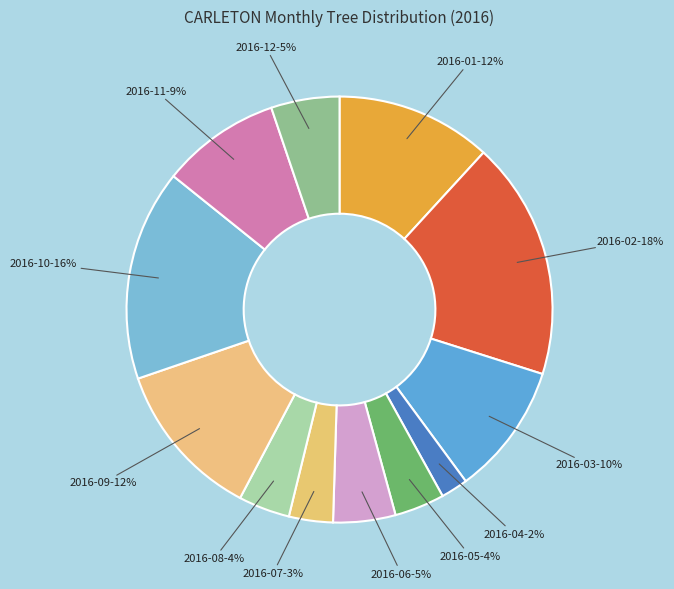

Count the number of slices in the pie.

12